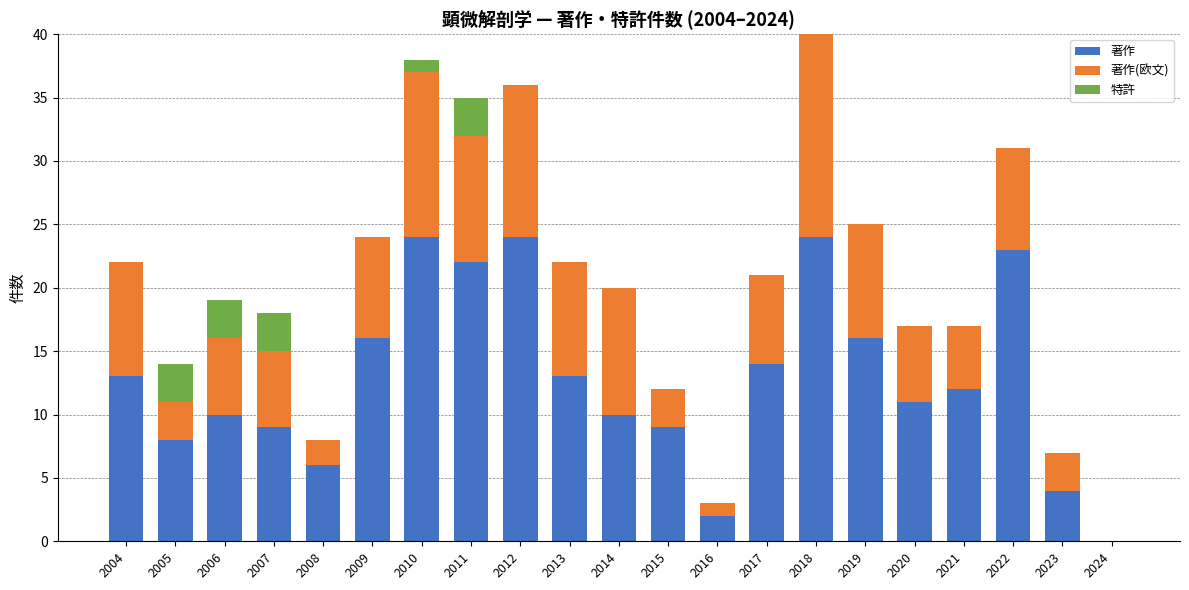

Is it true that 著作 equals 16 at 2015?

False